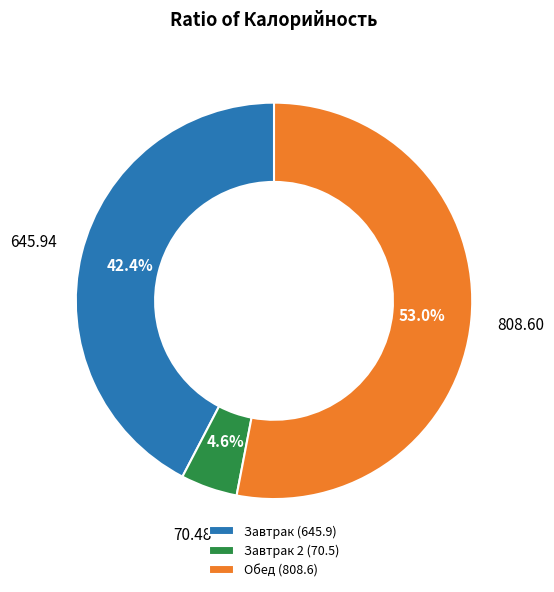

What is the smallest slice in the pie chart?

Завтрак 2 (70.5)